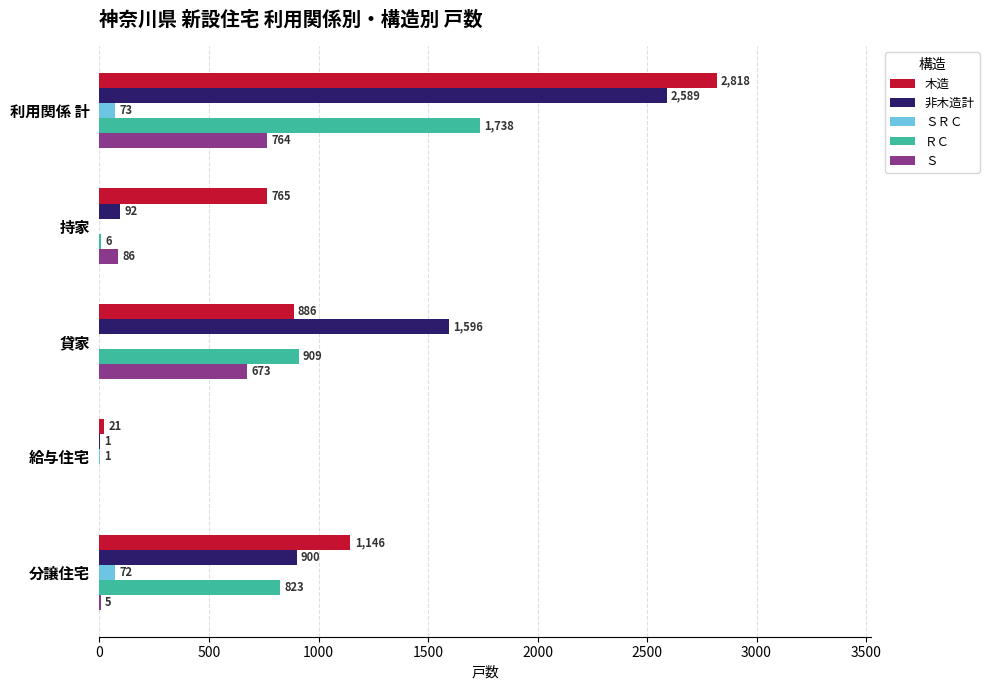

Is it true that Ｓ equals 5 at 分譲住宅?

True